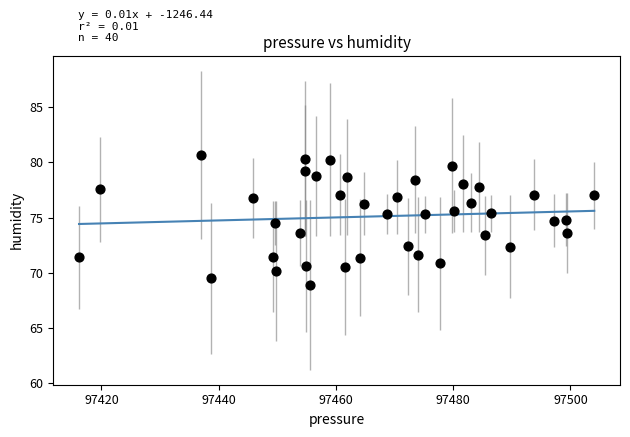

What is the range of Y values (max minus min)?

11.8